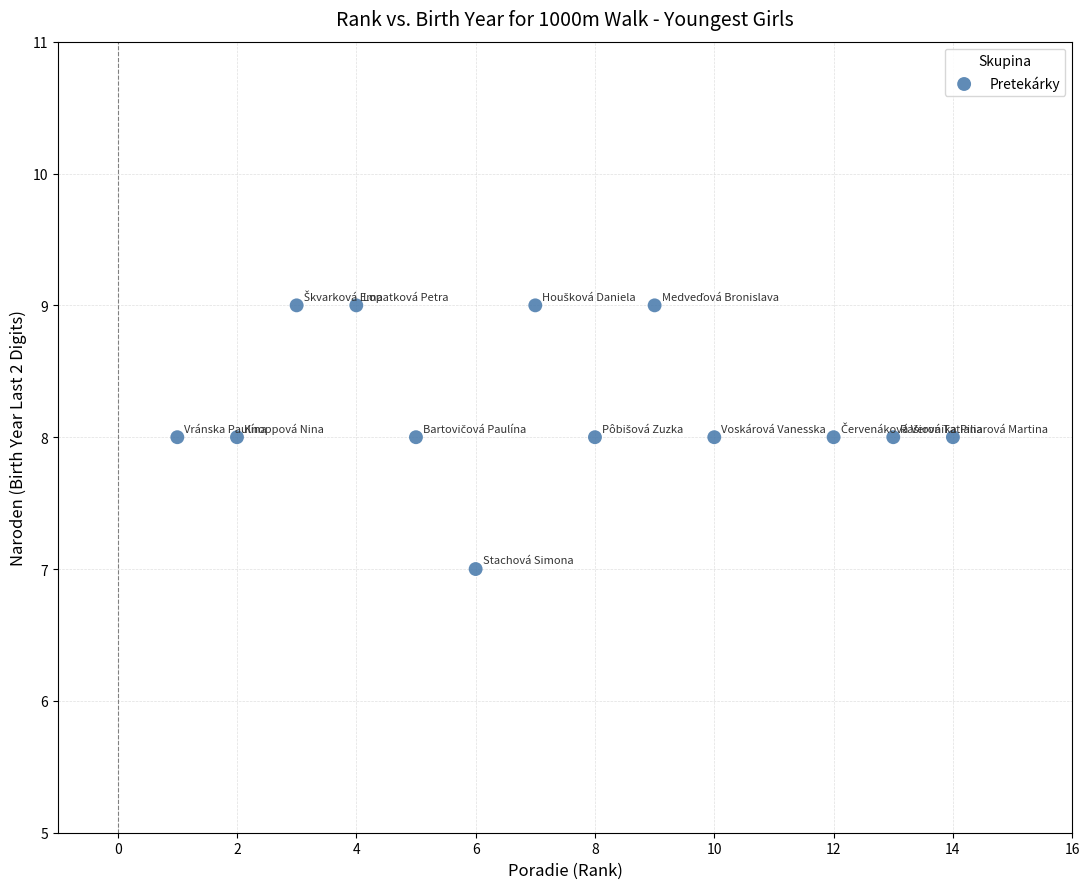

What is the range of X values (max minus min)?

13